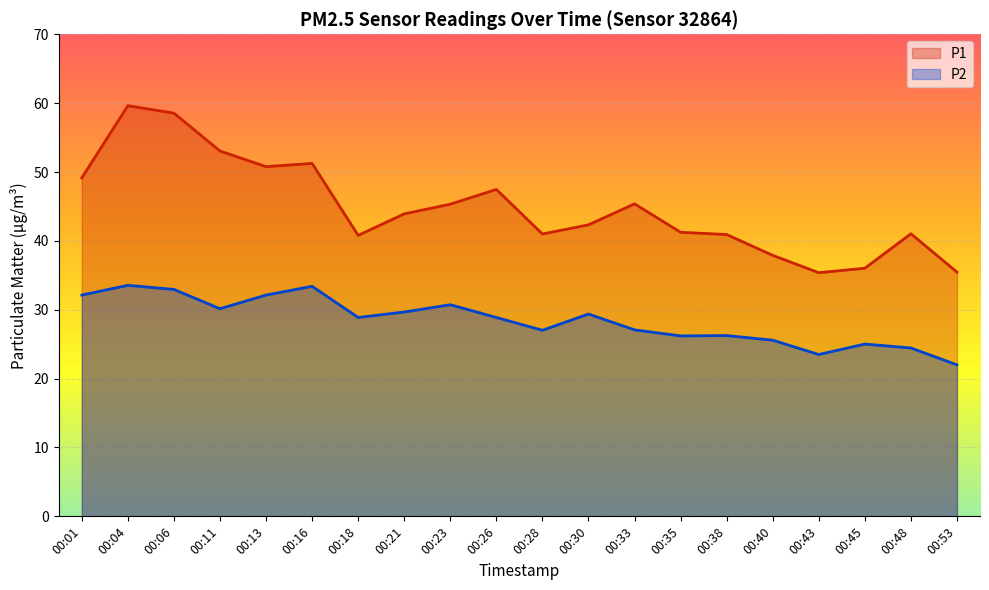

How many lines are shown in the chart?

2